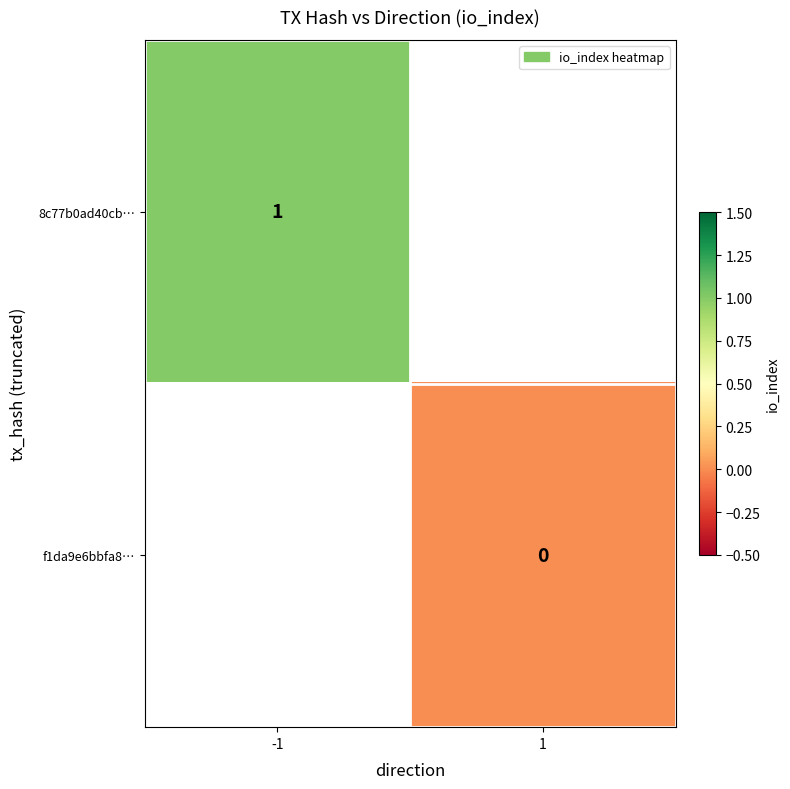

Count the number of data series in this chart.

2